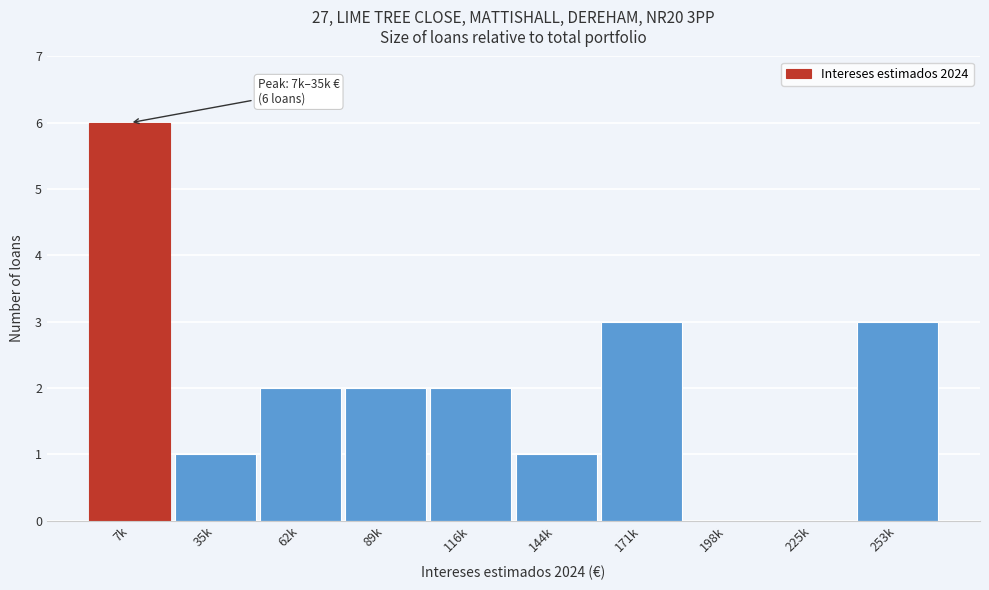

Reading right to left, what are all the values shown in this chart?

253k=3	225k=0	198k=0	171k=3	144k=1	116k=2	89k=2	62k=2	35k=1	7k=6